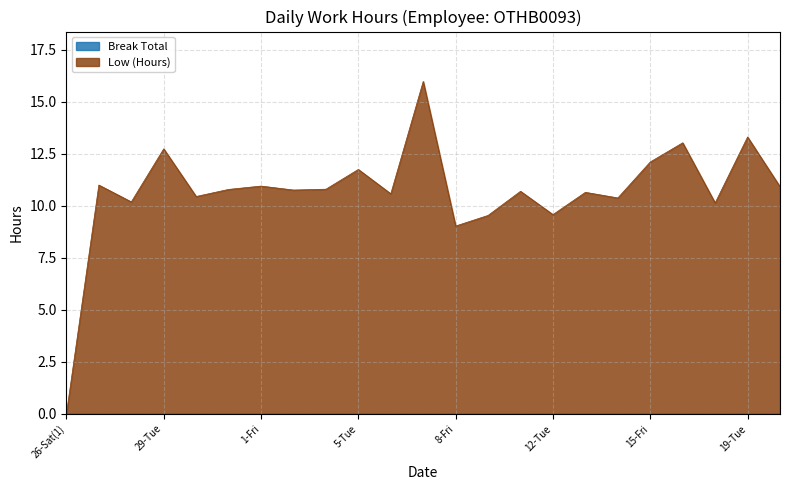

True or false: the data shows 22.0 at 7-Thu.

False